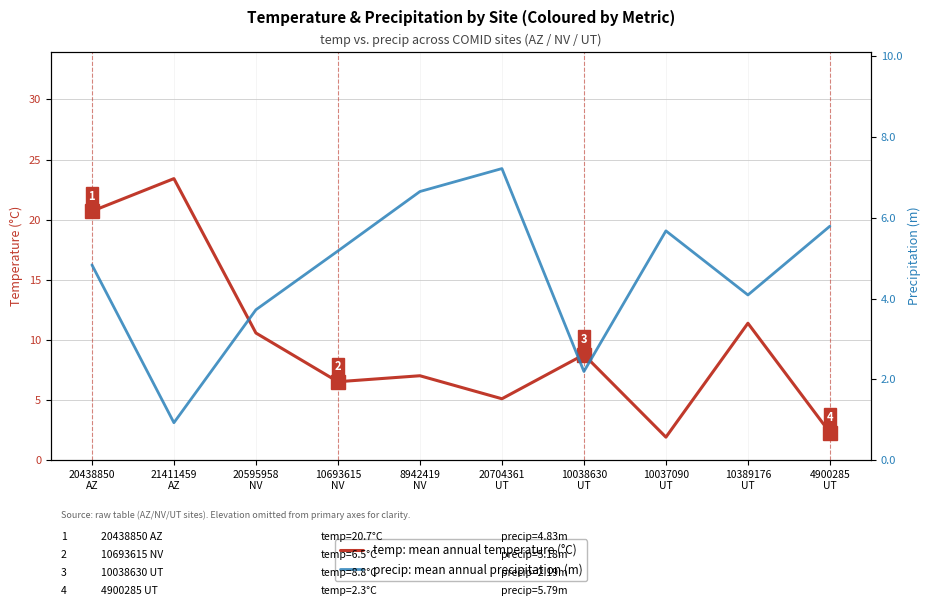

Where do precip: mean annual precipitation (m) and temp: mean annual temperature (°C) first cross each other?

8942419
NV and 20704361
UT